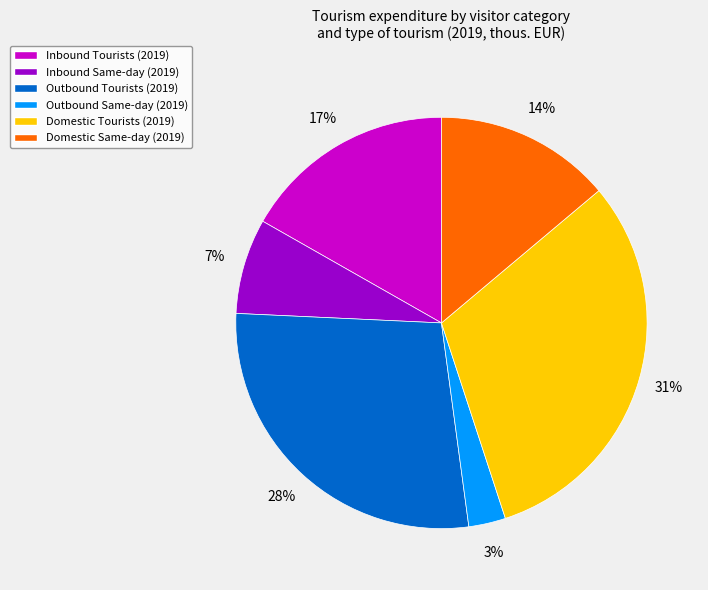

What is the ratio of the value at Domestic Same-day (2019) to the value at Inbound Tourists (2019)?

0.8